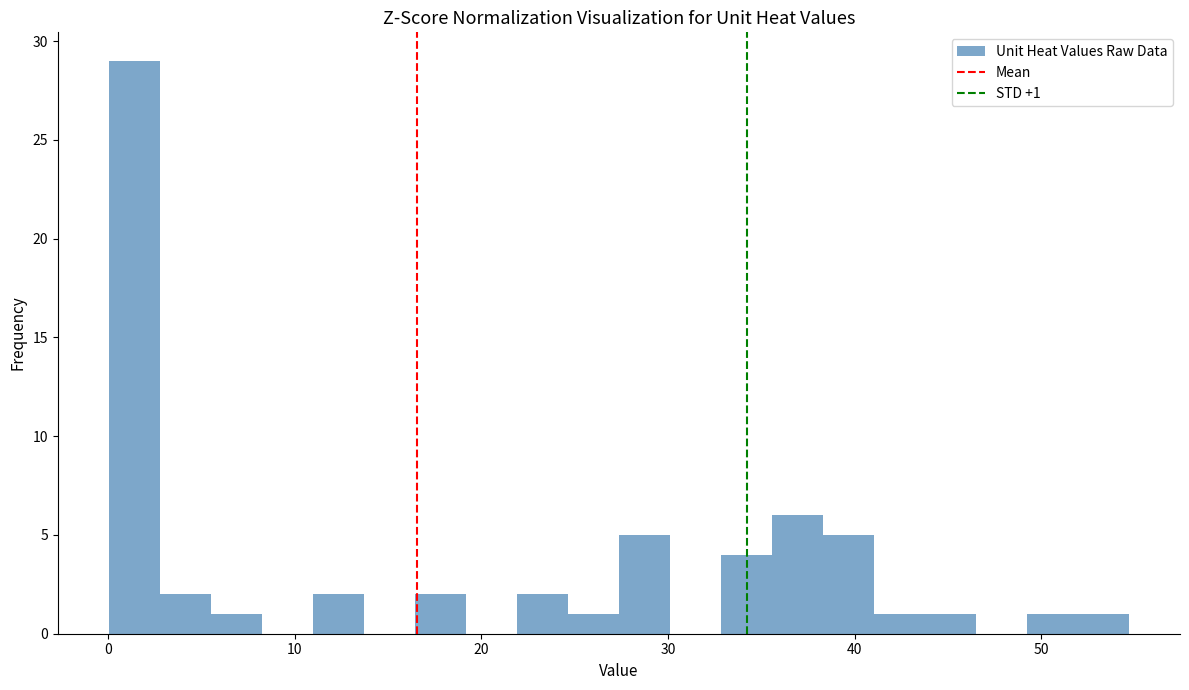

Read against the x-axis, roughly where is the centre of the tallest bar?

1